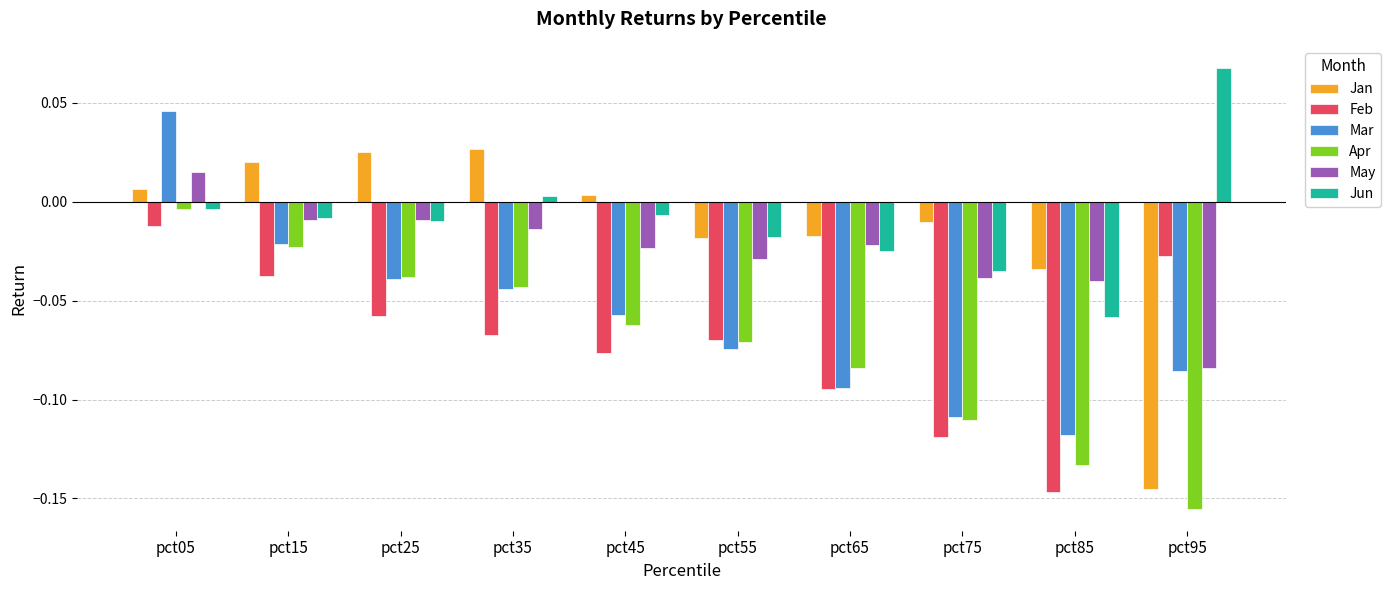

Are the bars horizontal?

No